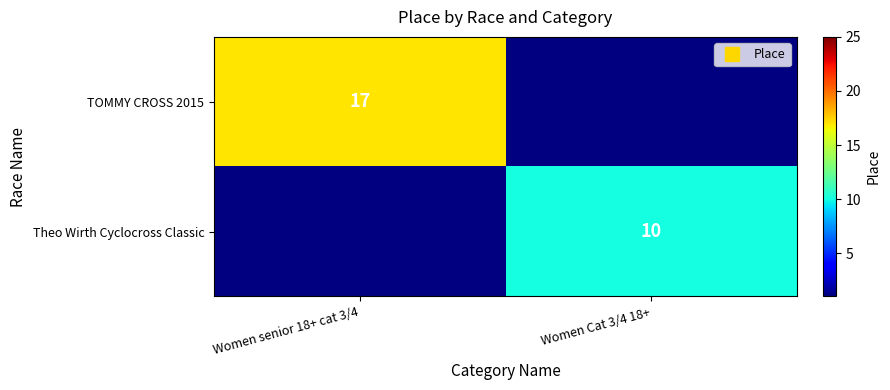

At which category does the chart reach its peak across all series?

Women senior 18+ cat 3/4